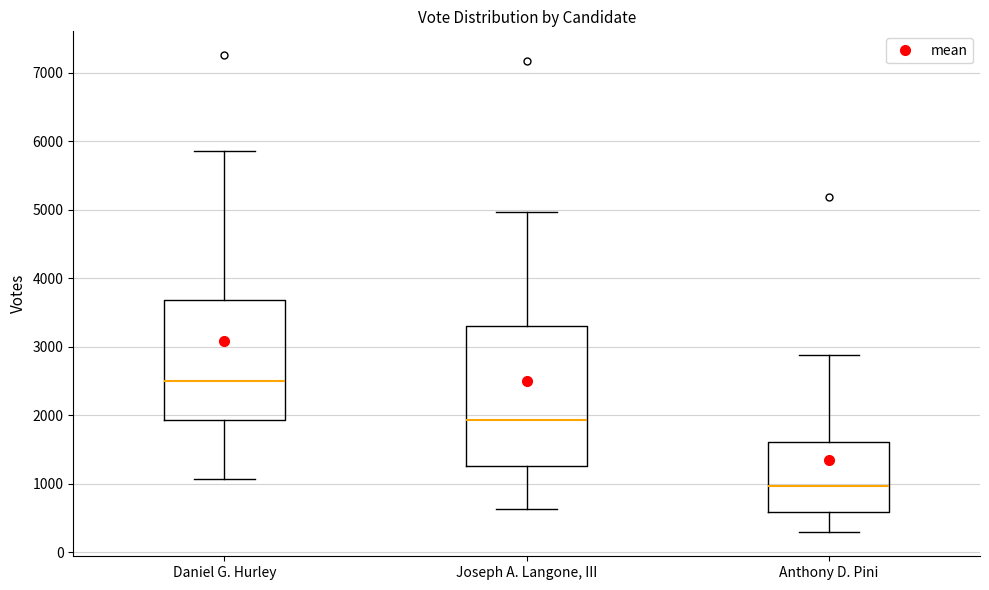

Reading left to right, read every box against the y-axis: the position of its median line, the range the box covers, and the ends of its whiskers. The values are not printed on the chart, so give them approximately, as read against the axis.

Daniel G. Hurley: median 2500, box 1900 to 3700, whiskers 1100 to 5900
Joseph A. Langone, III: median 1900, box 1300 to 3300, whiskers 600 to 5000
Anthony D. Pini: median 1000, box 600 to 1600, whiskers 300 to 2900